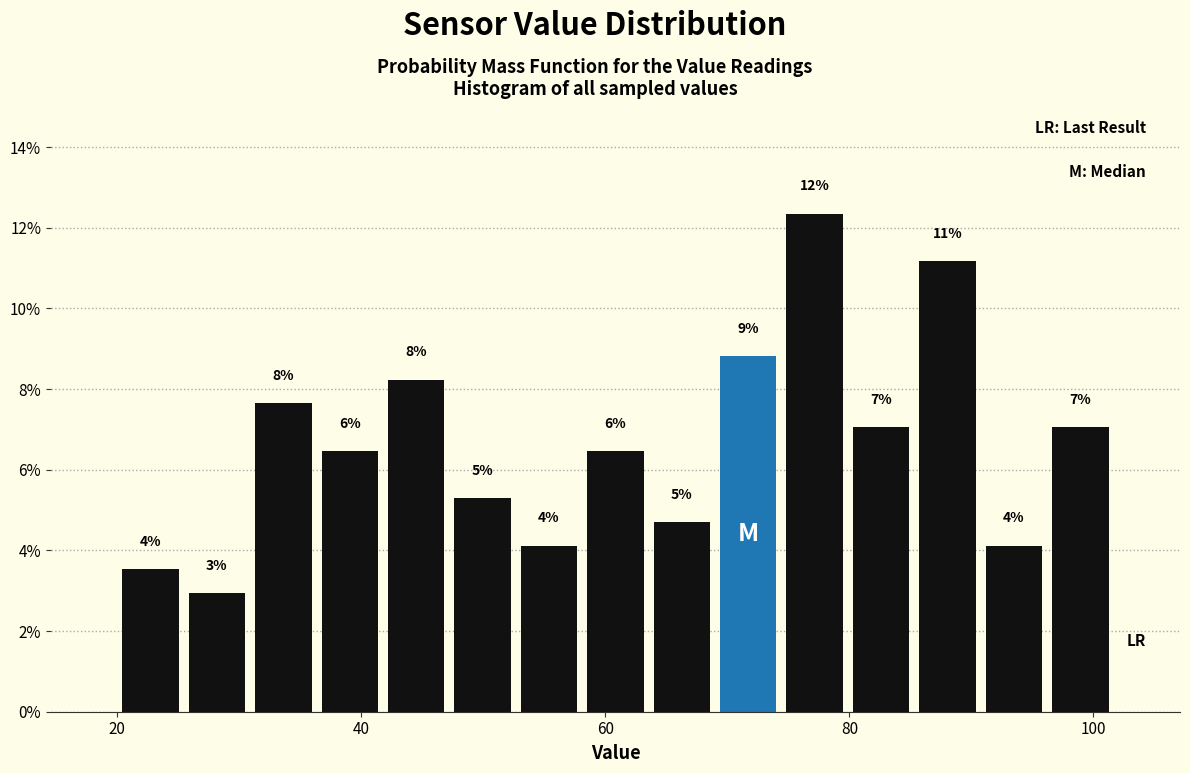

Read against the x-axis, roughly where is the centre of the tallest bar?

78